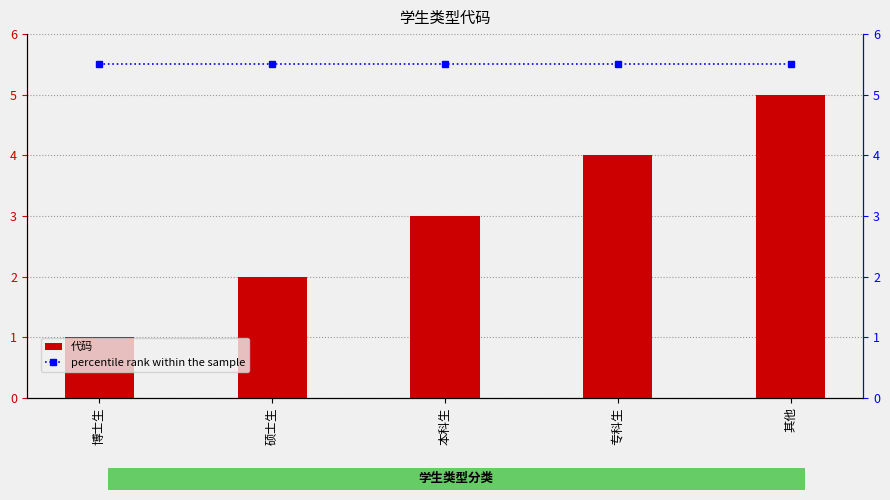

Reading right to left, extract all data points from this chart.

代码: 其他=5.0	专科生=4.0	本科生=3.0	硕士生=2.0	博士生=1.0
percentile rank within the sample: 其他=5.5	专科生=5.5	本科生=5.5	硕士生=5.5	博士生=5.5